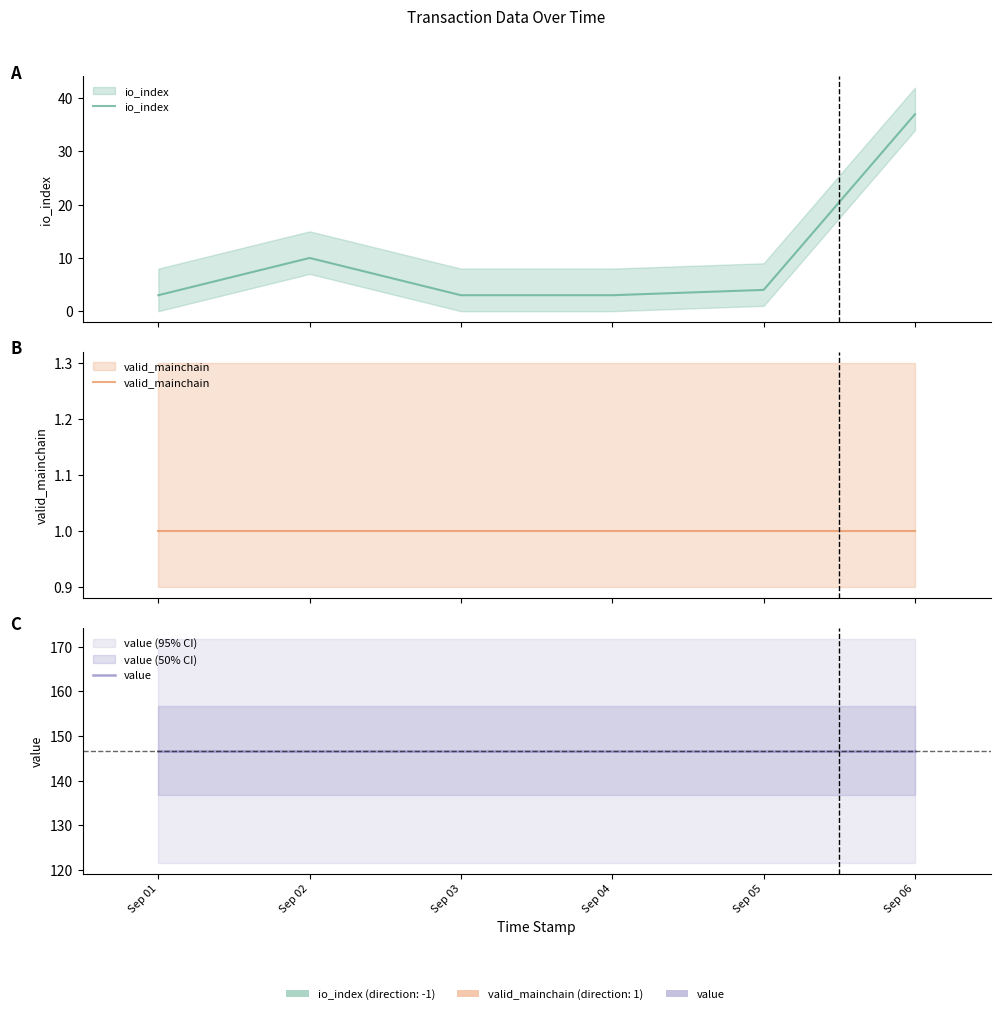

The valid_mainchain series shows 1.0 at Sep 06. True or false?

True